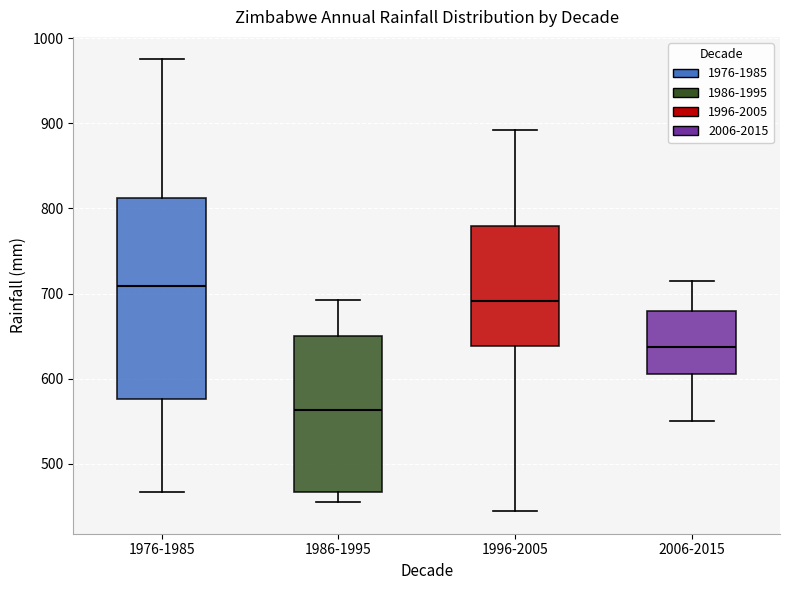

Which box is the tallest, from its lower edge to its upper edge?

1976-1985